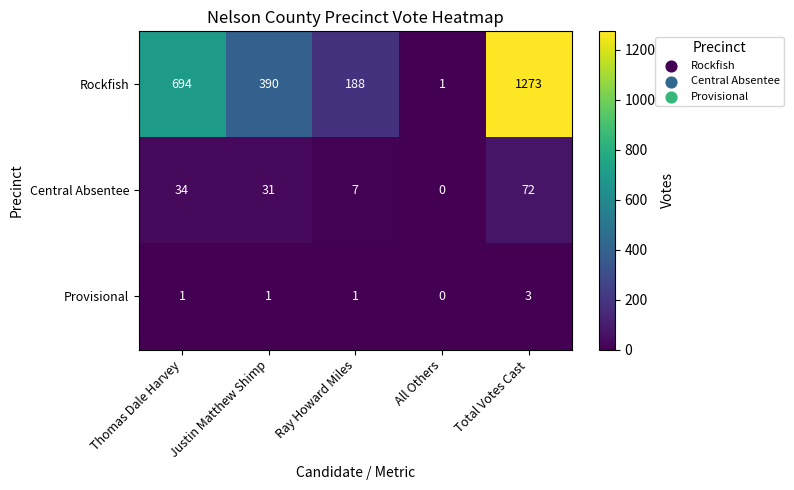

At which label is Central Absentee closest to 36?

Thomas Dale Harvey